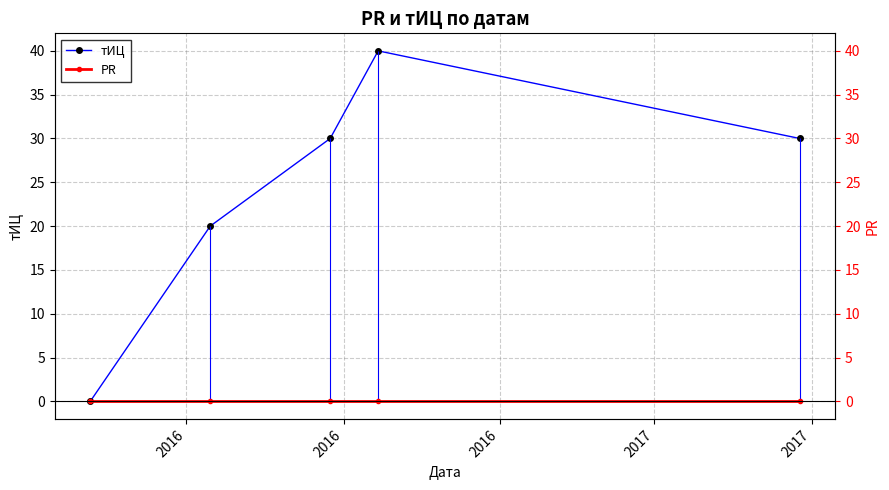

Reading right to left, list all the values displayed in this chart.

тИЦ: 30	40	30	20	0
PR: 0	0	0	0	0